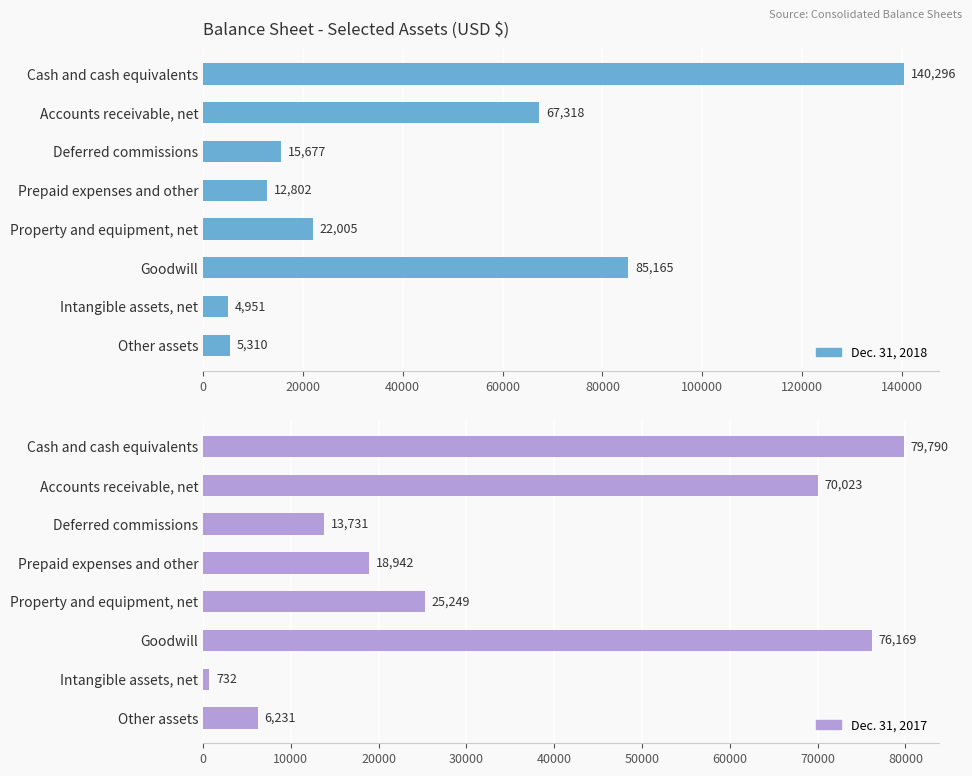

How many values in the Dec. 31, 2017 series are below 25249?

4